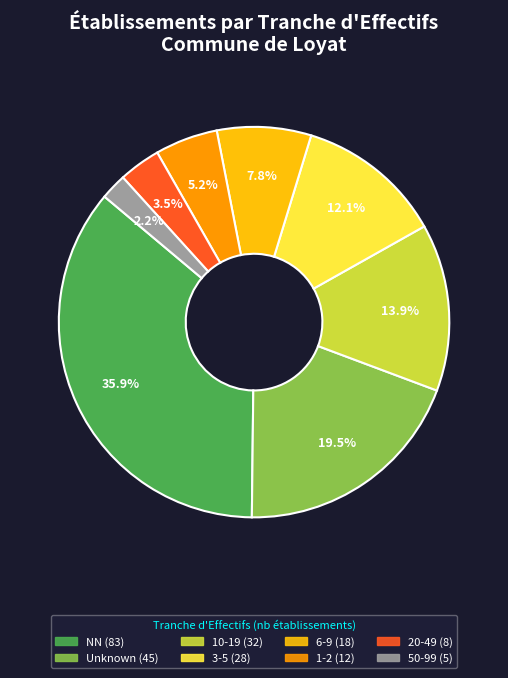

Count the number of slices in the pie.

8